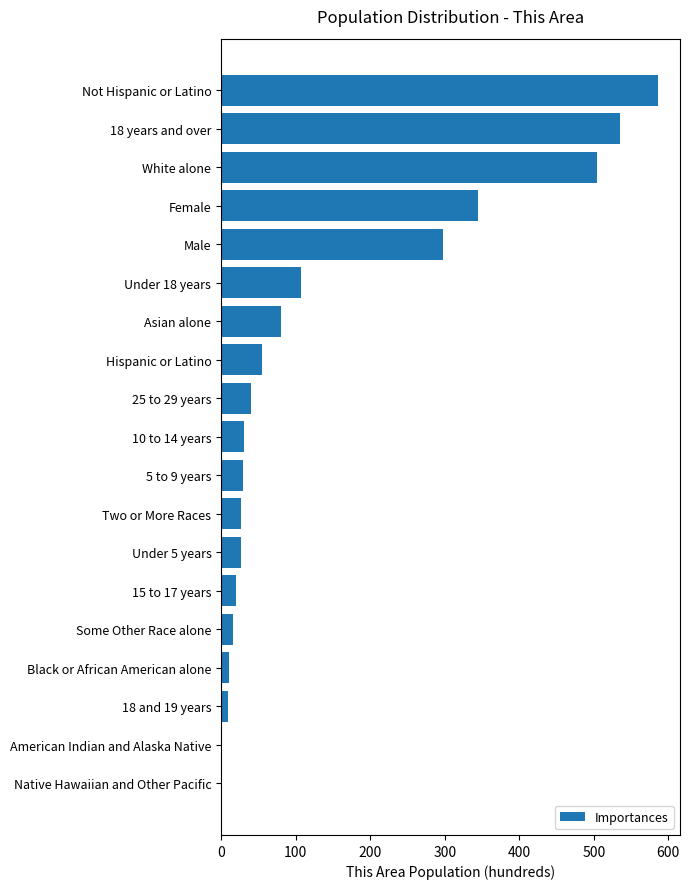

The chart shows a value of 545.4 at Female. True or false?

False